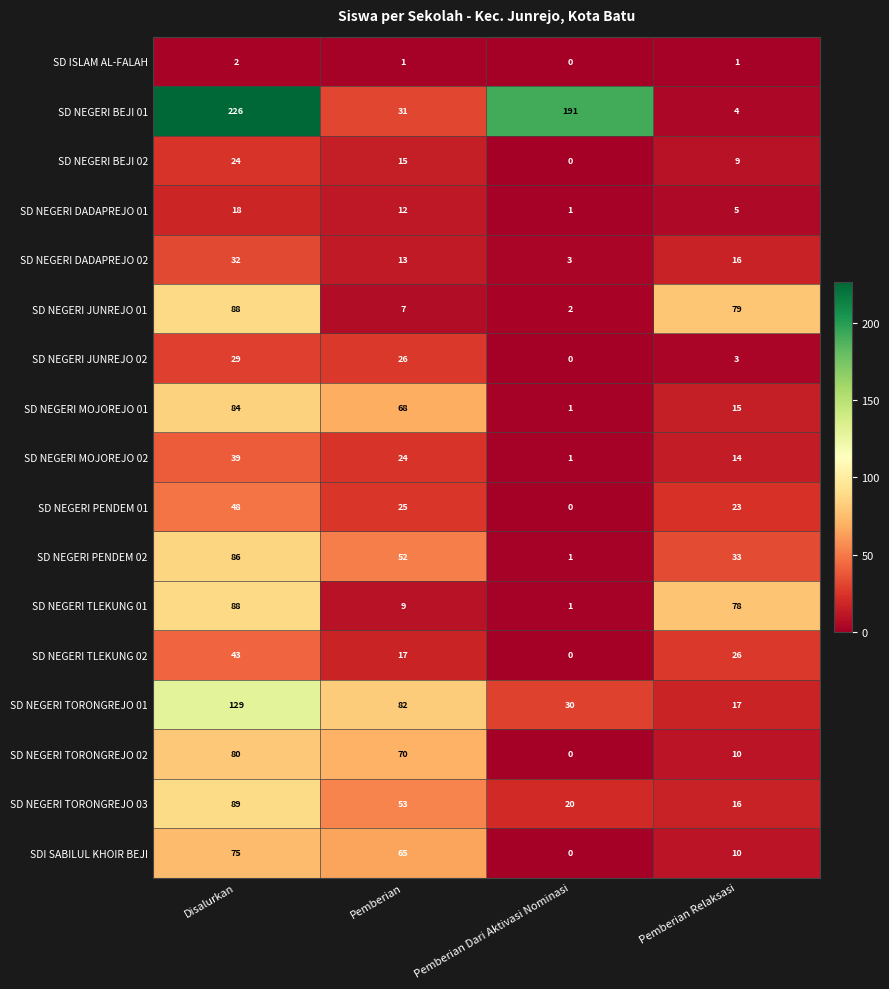

What is the maximum value shown in the chart?

226